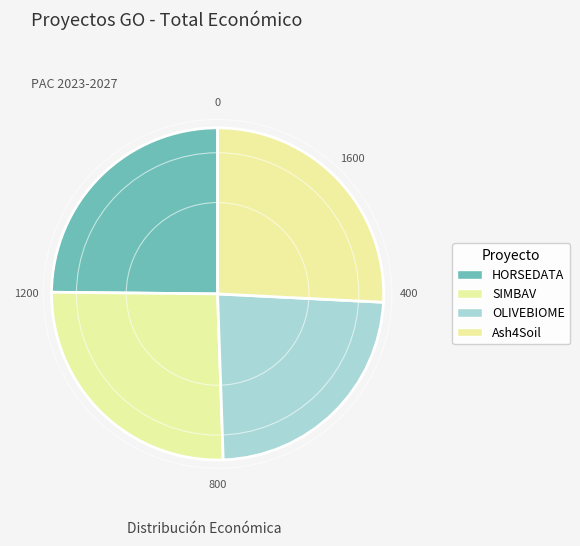

Do OLIVEBIOME and Ash4Soil together represent more than half of the pie?

No